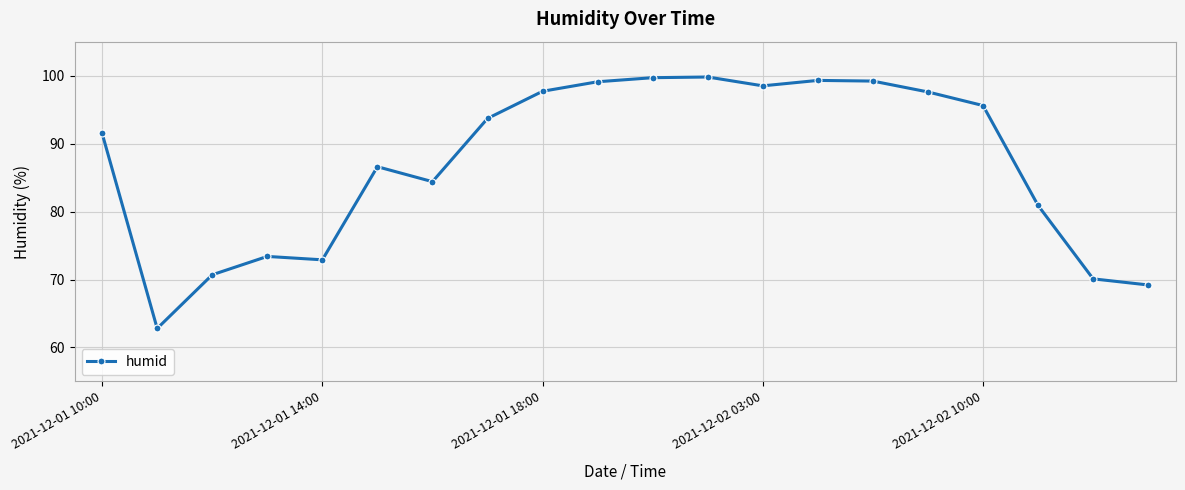

What is the minimum value shown in the chart?

62.8